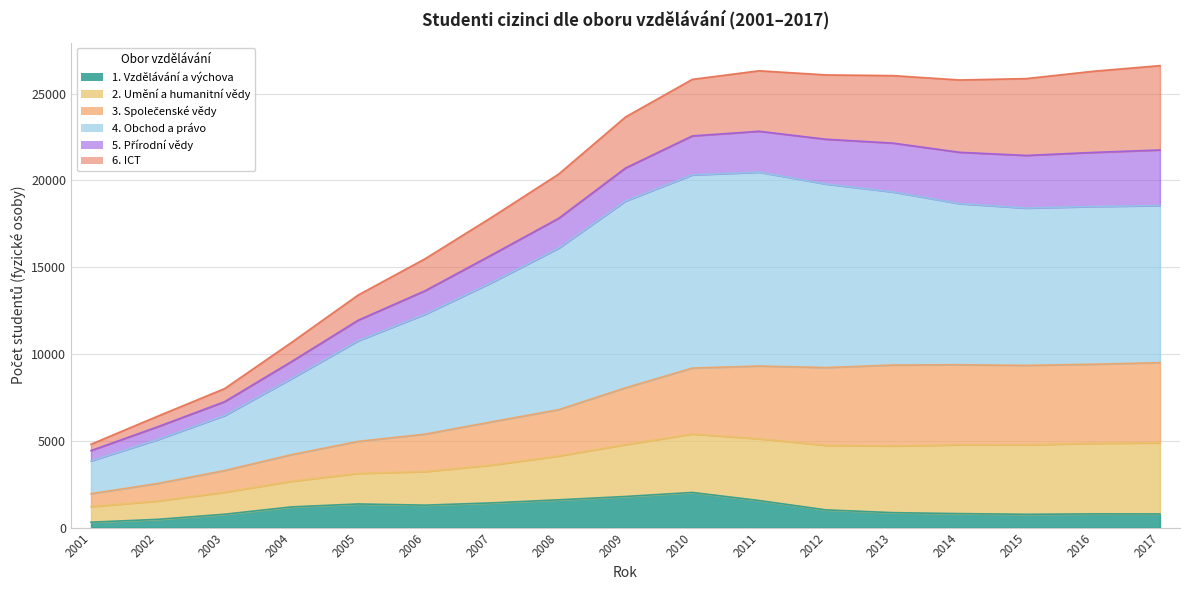

True or false: 4. Obchod a právo and 2. Umění a humanitní vědy cross at least once.

False